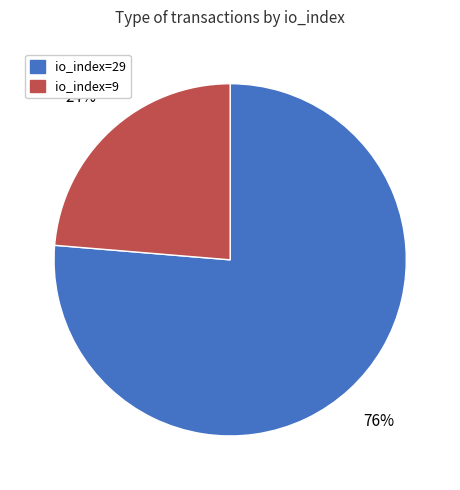

Is the sum of io_index=9 and io_index=29 greater than half?

Yes